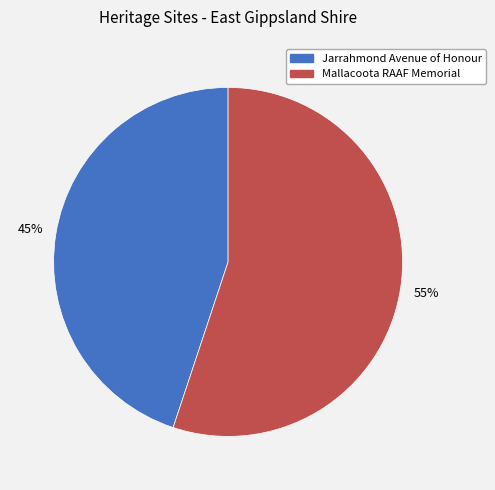

What is the ratio of the value at Jarrahmond Avenue of Honour to the value at Mallacoota RAAF Memorial?

0.8